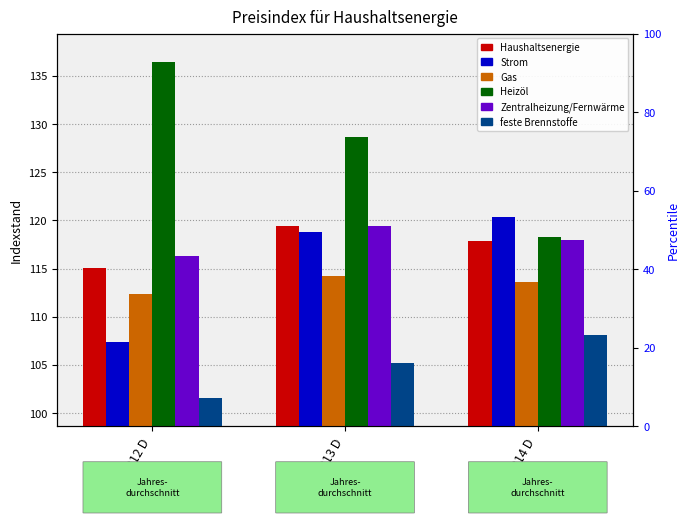

What is the highest value of the feste Brennstoffe series?

108.1